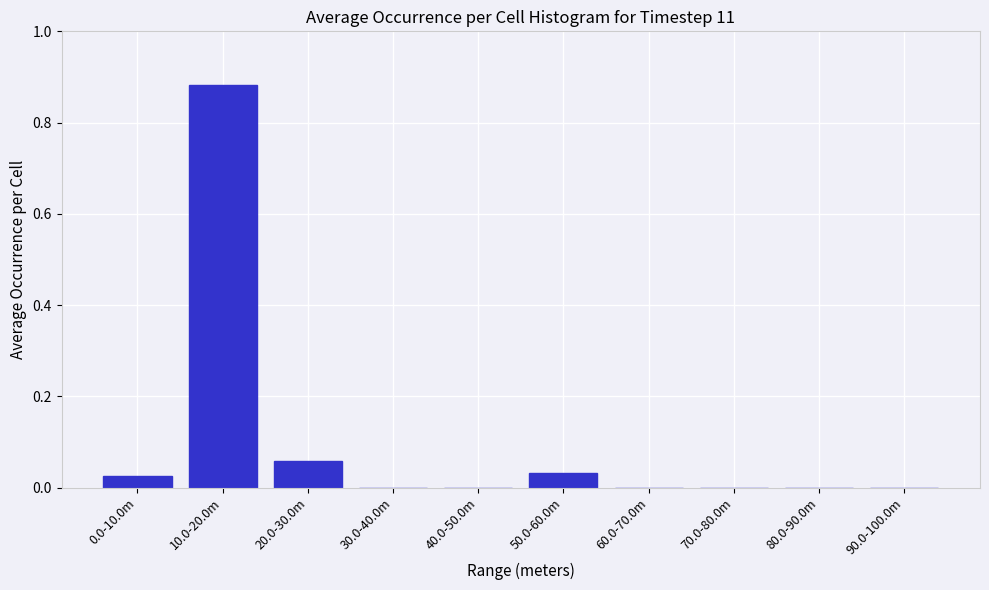

At which category does the chart reach its peak across all series?

10.0-20.0m